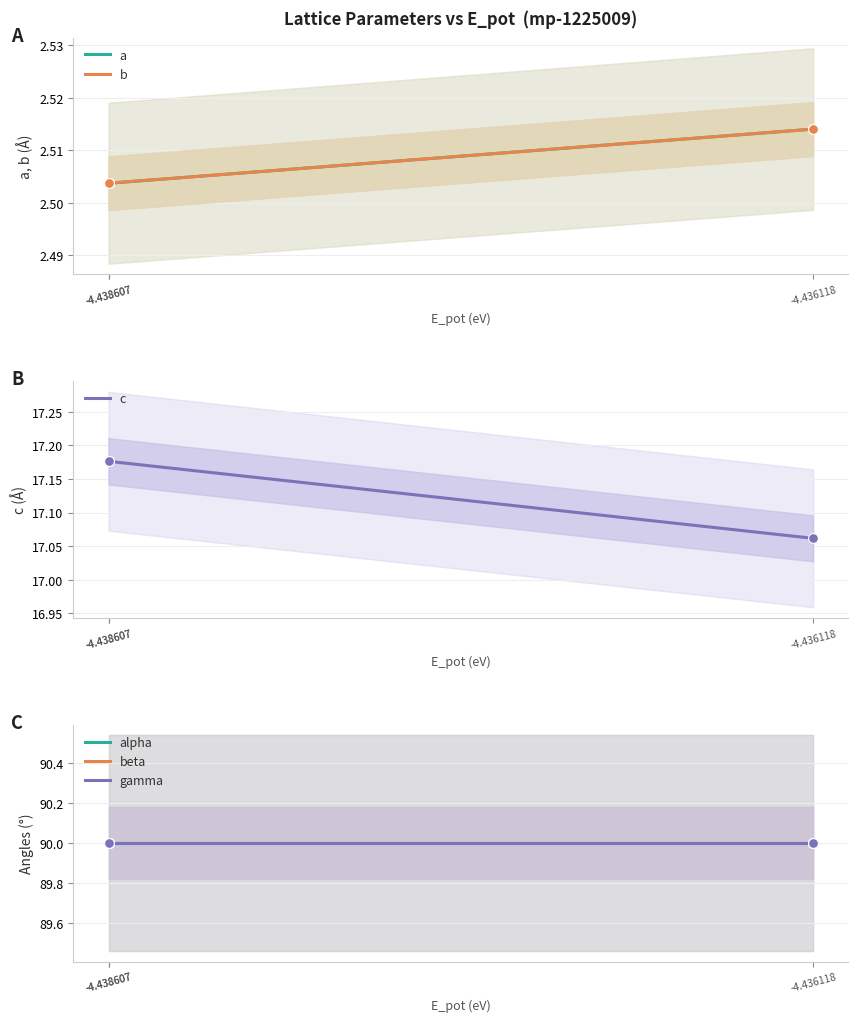

At which category is the sum across all series the highest?

-4.438607